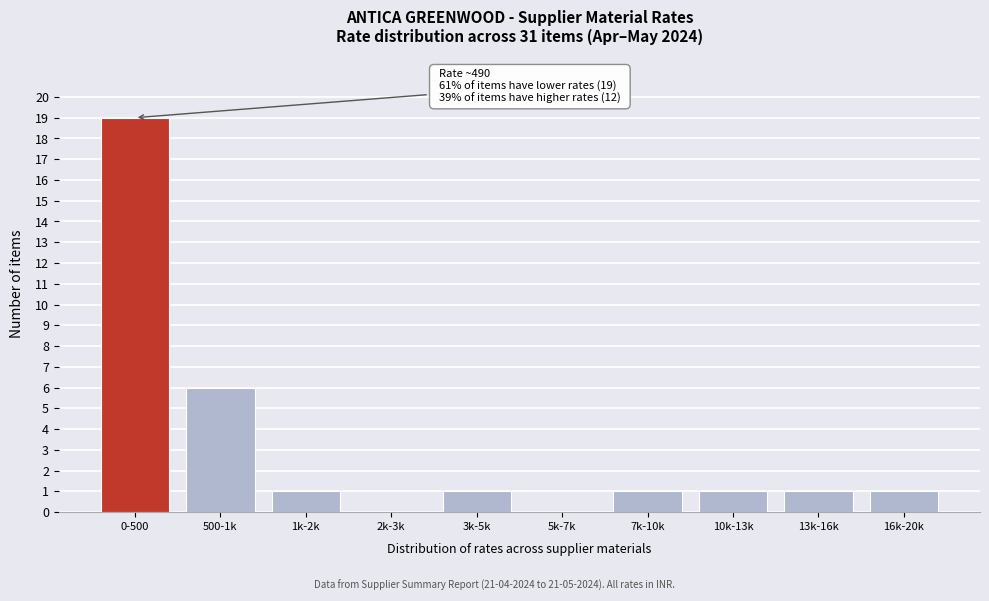

Reading left to right, extract all data points from this chart.

0-500=19	500-1k=6	1k-2k=1	2k-3k=0	3k-5k=1	5k-7k=0	7k-10k=1	10k-13k=1	13k-16k=1	16k-20k=1